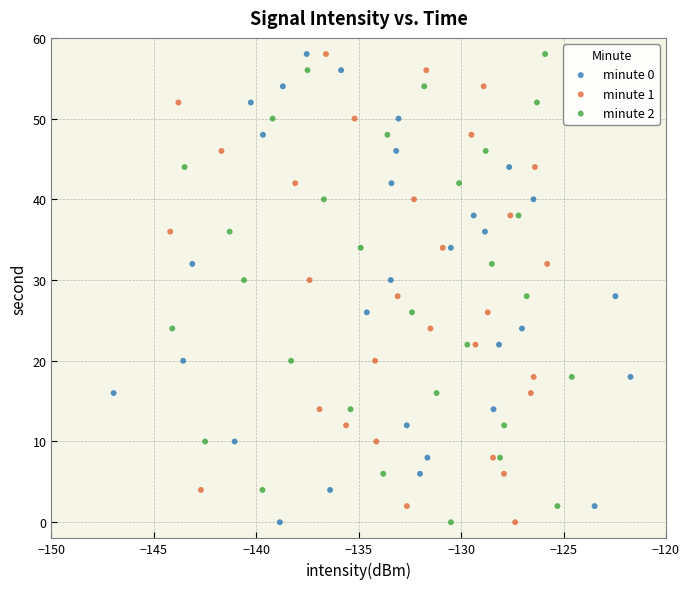

What are all the series names shown in the legend?

minute 0, minute 1, minute 2